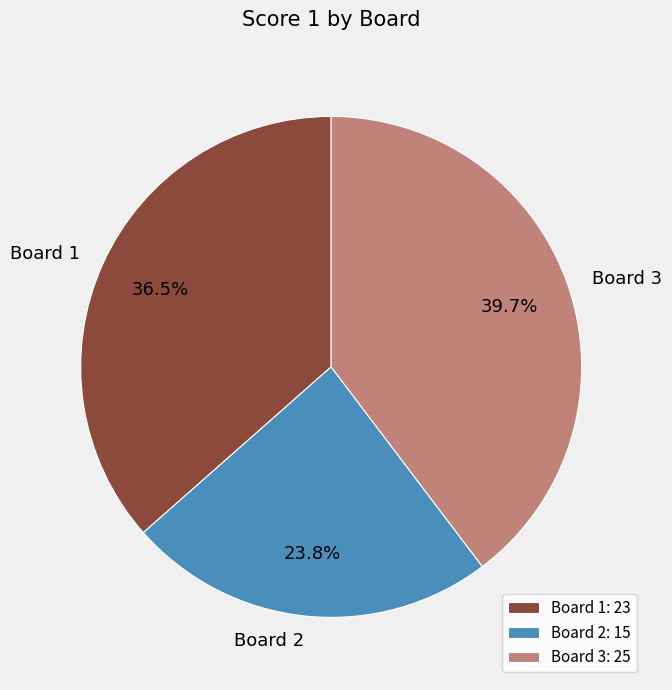

How many segments does this pie chart have?

3